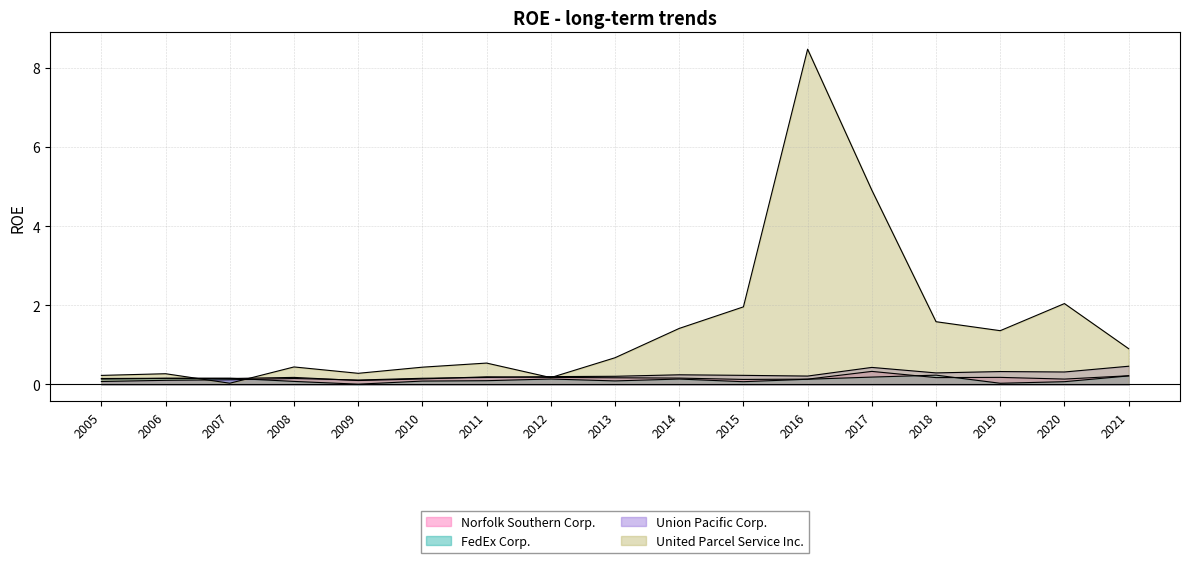

Which label corresponds to the largest value in the chart?

2016